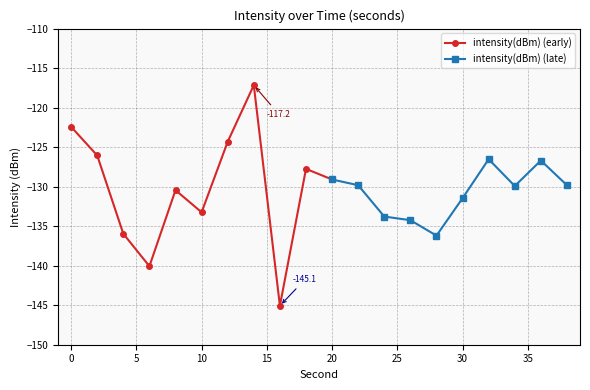

Rank the categories by value from lowest to highest.

16, 6, 28, 4, 26, 24, 10, 30, 8, 34, 38, 22, 20, 18, 36, 32, 2, 12, 0, 14